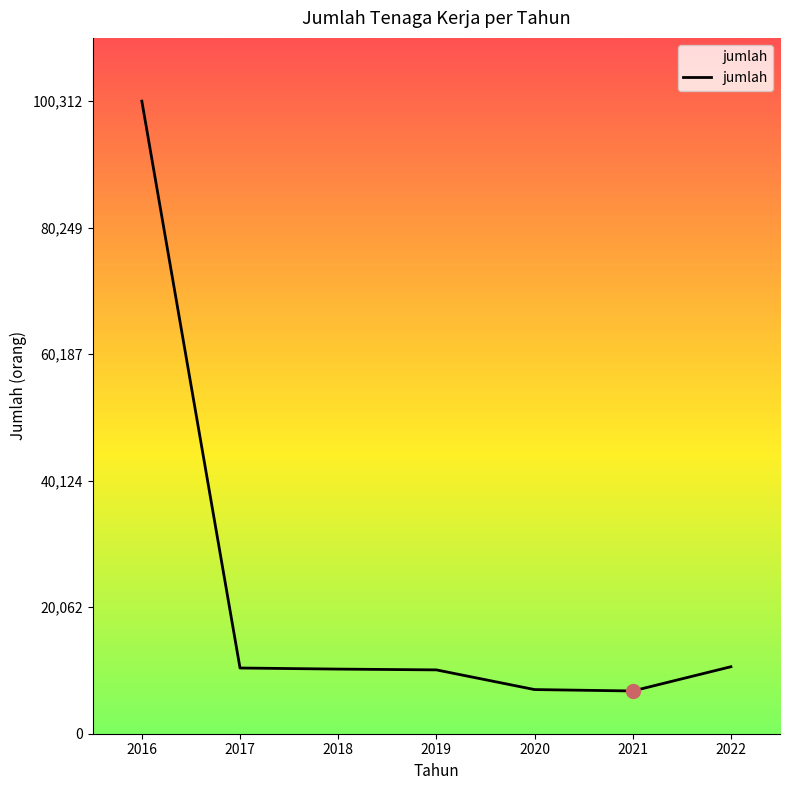

What is the difference between the maximum and second lowest values?

93310